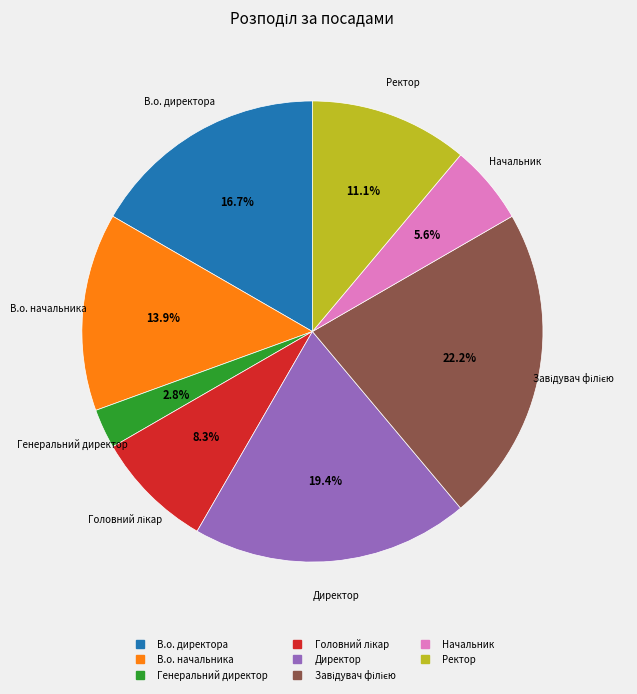

The Генеральний директор slice represents 10% of the pie. True or false?

False